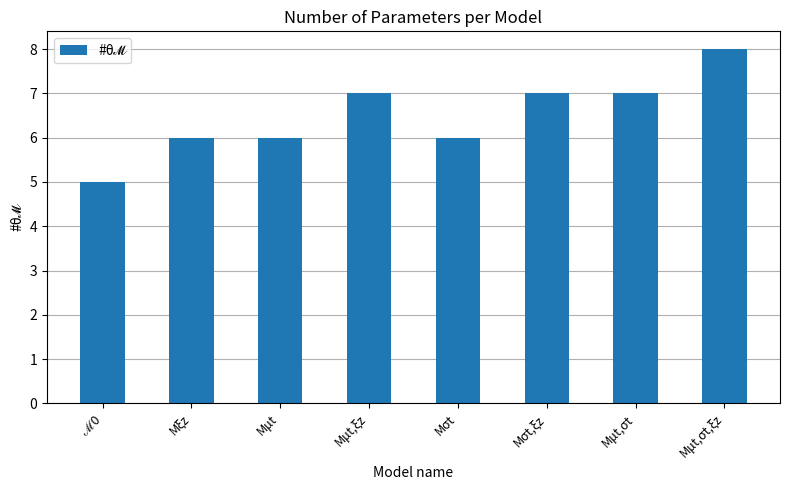

Are the bars grouped side by side (vs. stacked)?

No